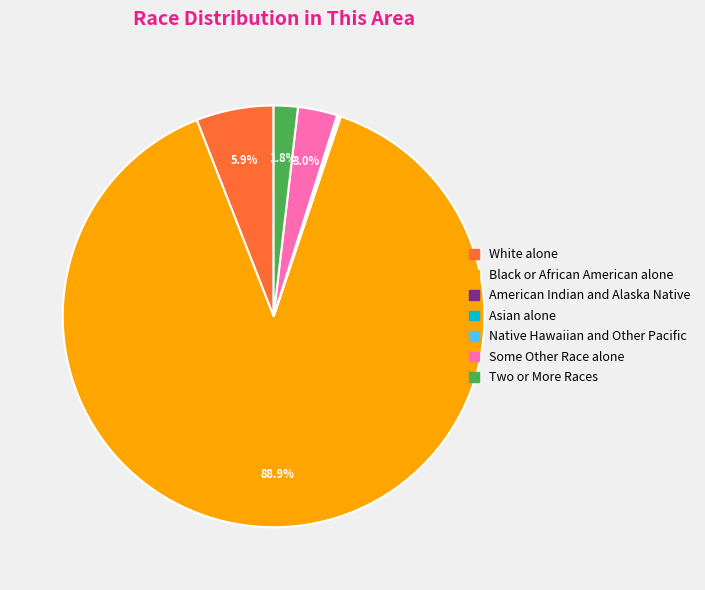

Which has a higher value, Two or More Races or Some Other Race alone?

Some Other Race alone